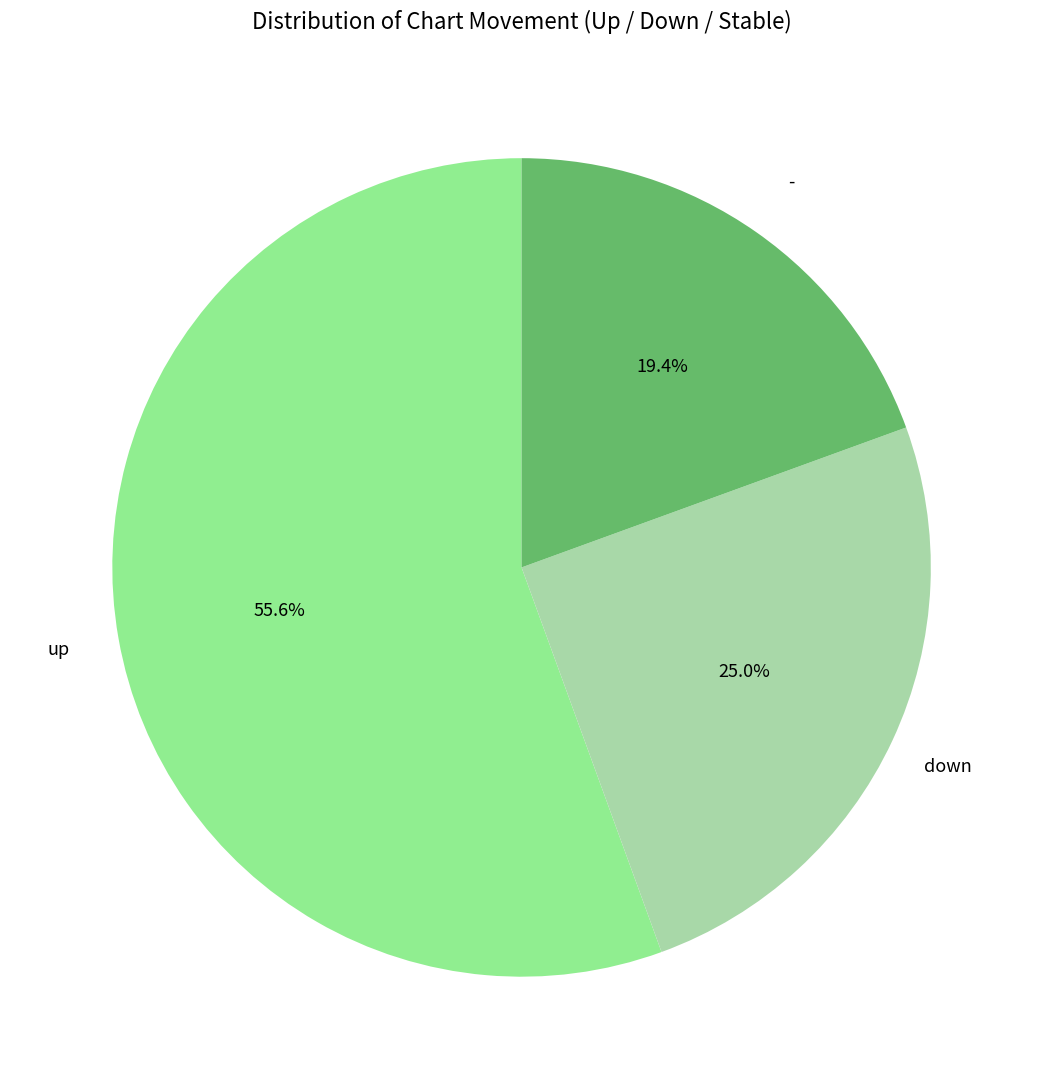

Is there a majority slice in this chart?

Yes